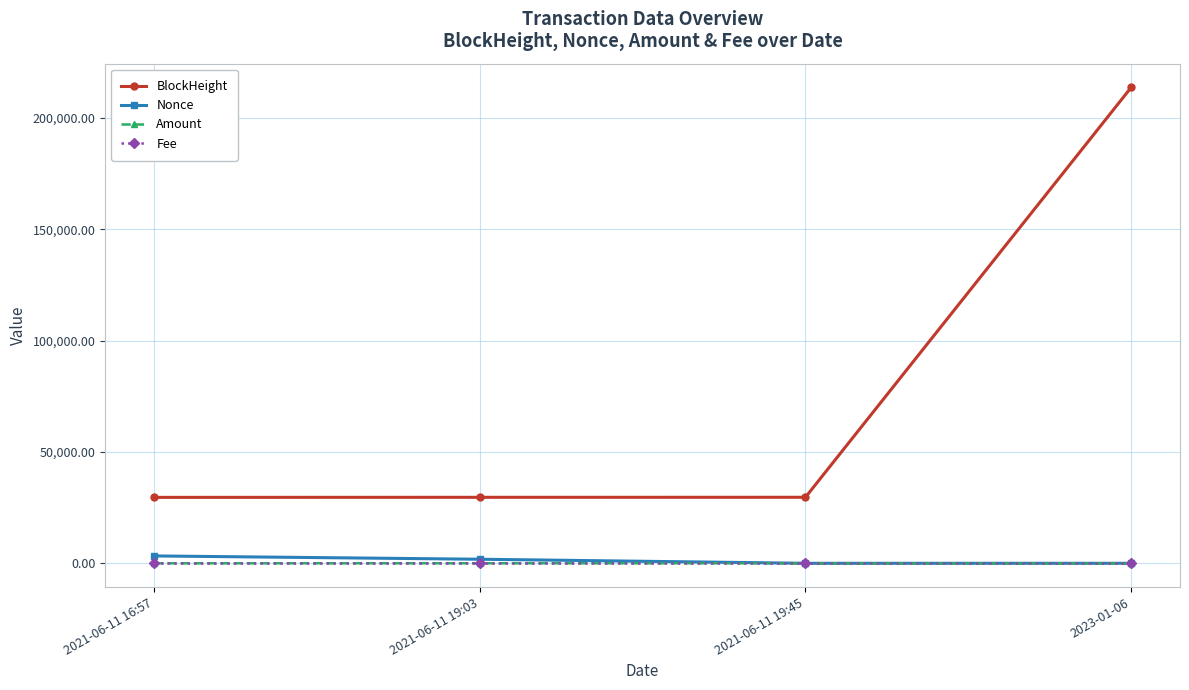

Which series changed the most between 2021-06-11 19:03 and 2023-01-06?

BlockHeight